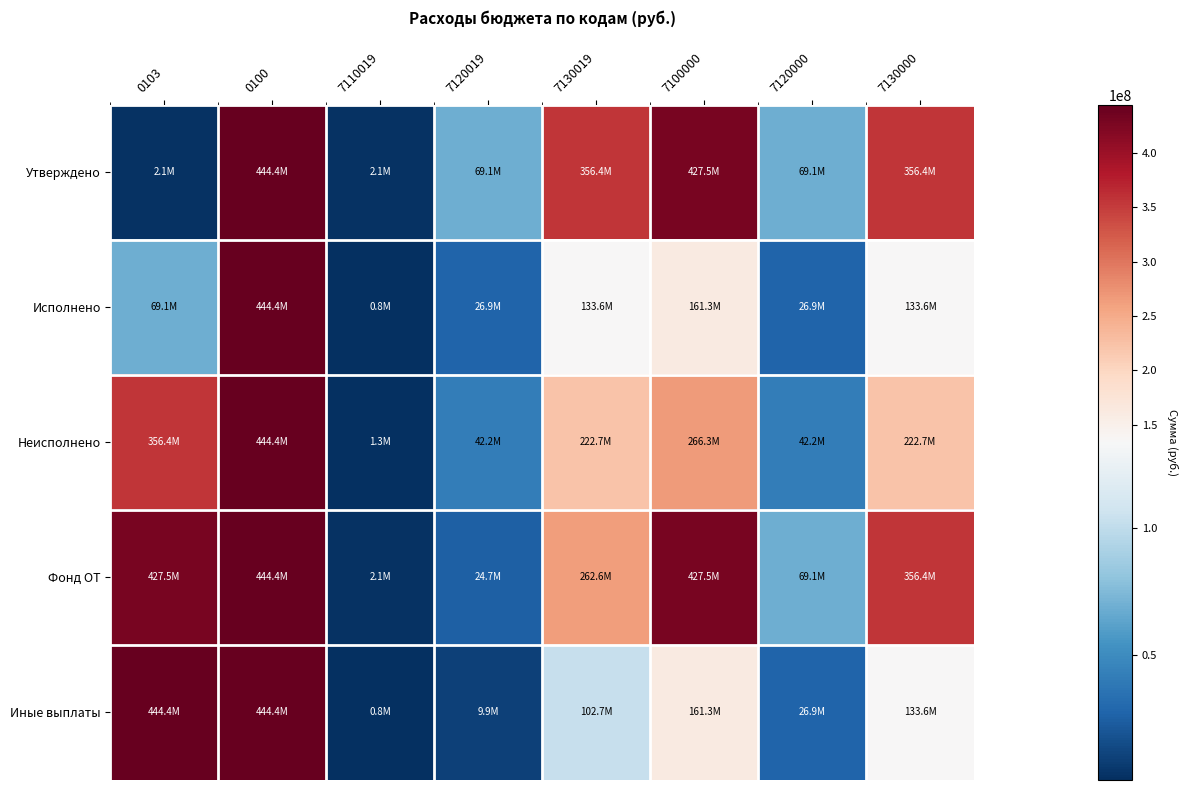

What is the total value across all series at 7120019?

172745200.0